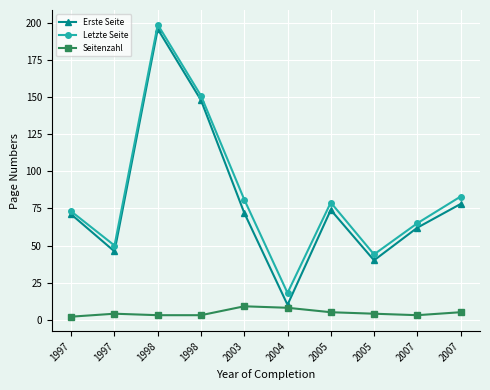

How many categories are shown in the chart?

10